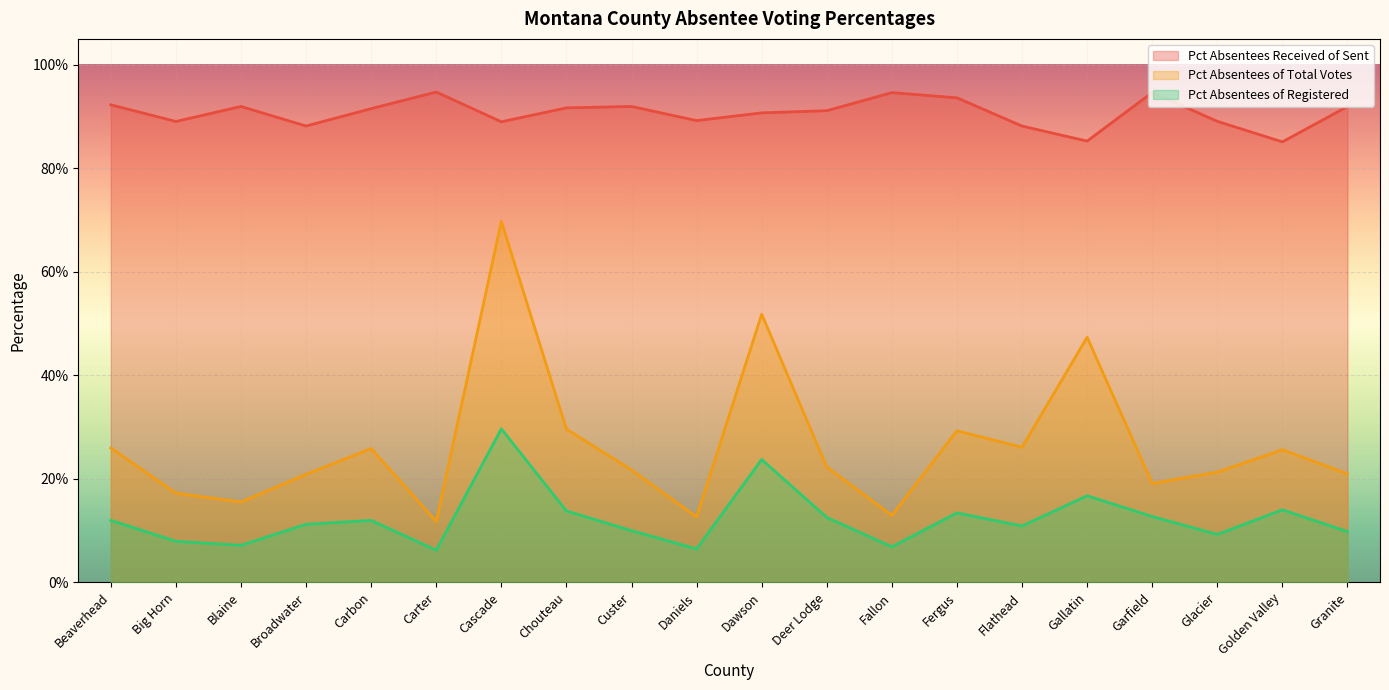

Reading left to right, extract all data points from this chart.

Pct Absentees Received of Sent: 0.9	0.9	0.9	0.9	0.9	0.9	0.9	0.9	0.9	0.9	0.9	0.9	0.9	0.9	0.9	0.9	0.9	0.9	0.9	0.9
Pct Absentees of Total Votes: 0.3	0.2	0.2	0.2	0.3	0.1	0.7	0.3	0.2	0.1	0.5	0.2	0.1	0.3	0.3	0.5	0.2	0.2	0.3	0.2
Pct Absentees of Registered: 0.1	0.1	0.1	0.1	0.1	0.1	0.3	0.1	0.1	0.1	0.2	0.1	0.1	0.1	0.1	0.2	0.1	0.1	0.1	0.1